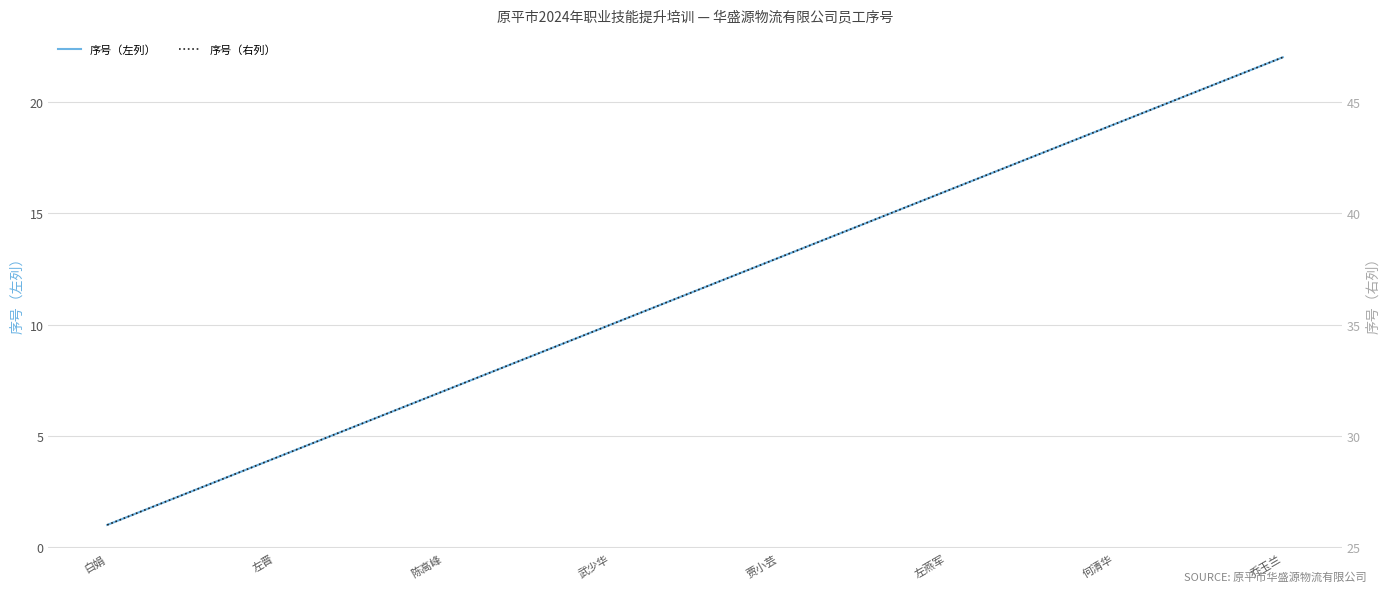

What is the difference between the maximum and second lowest values in the 序号（右列） series?

20